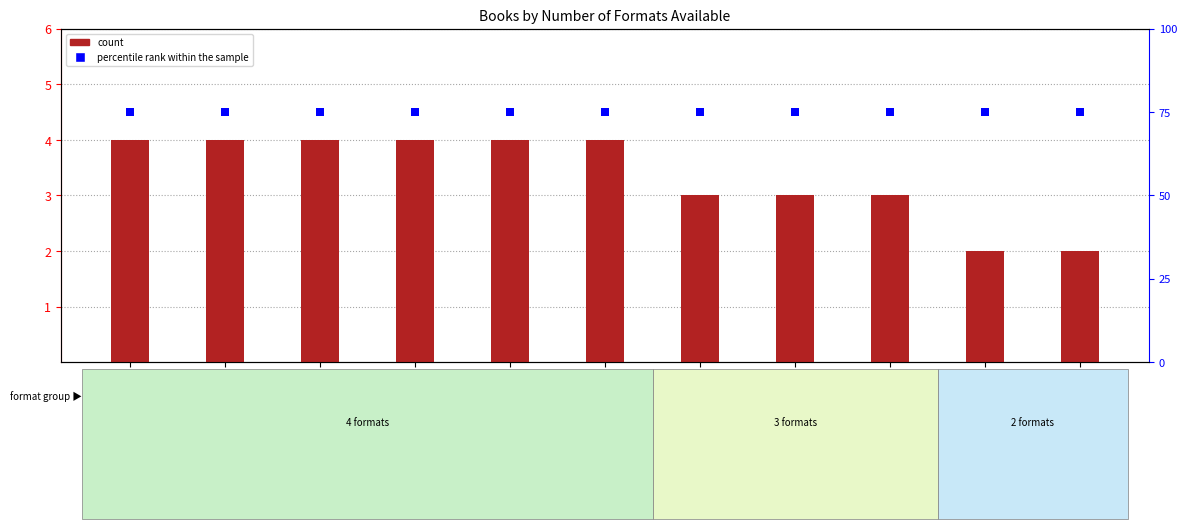

Which series has the widest spread of Y values?

count